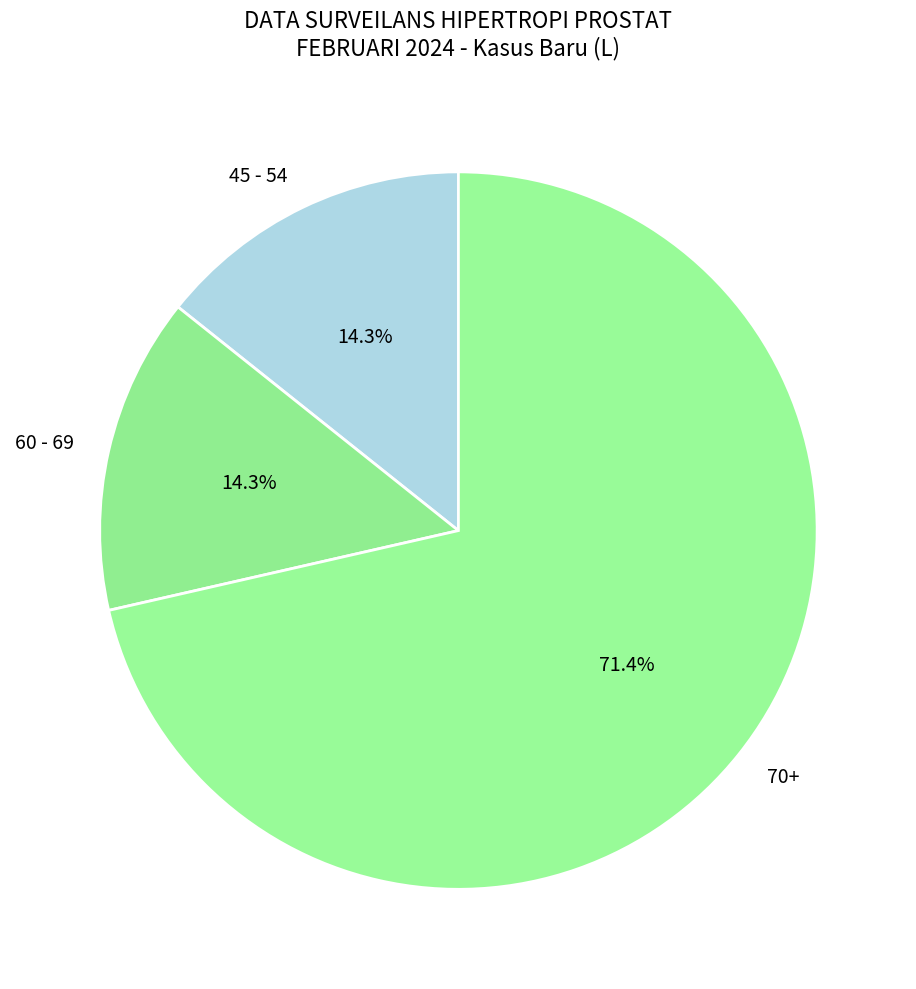

What portion of the pie excludes 70+?

28.6%